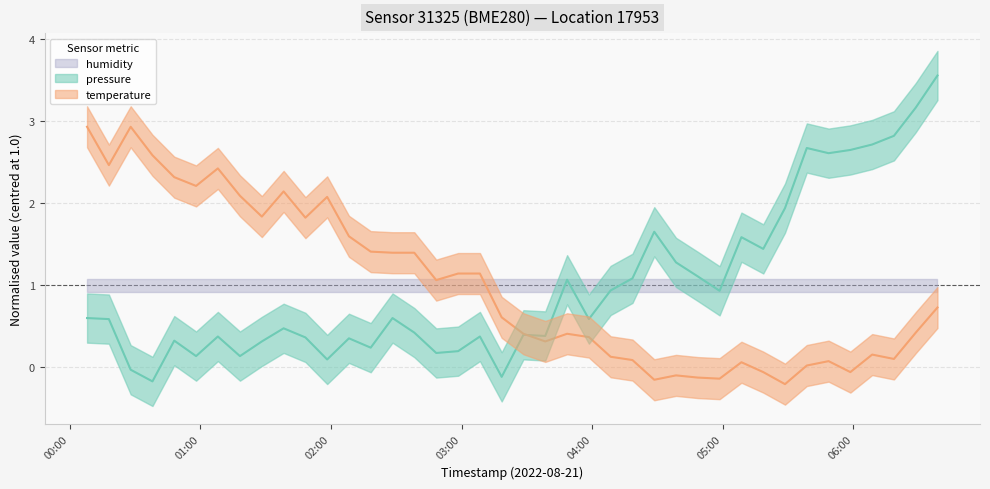

What is the difference between the temperature values at 2022-08-21T06:18:45 and 2022-08-21T01:08:00?

2.3